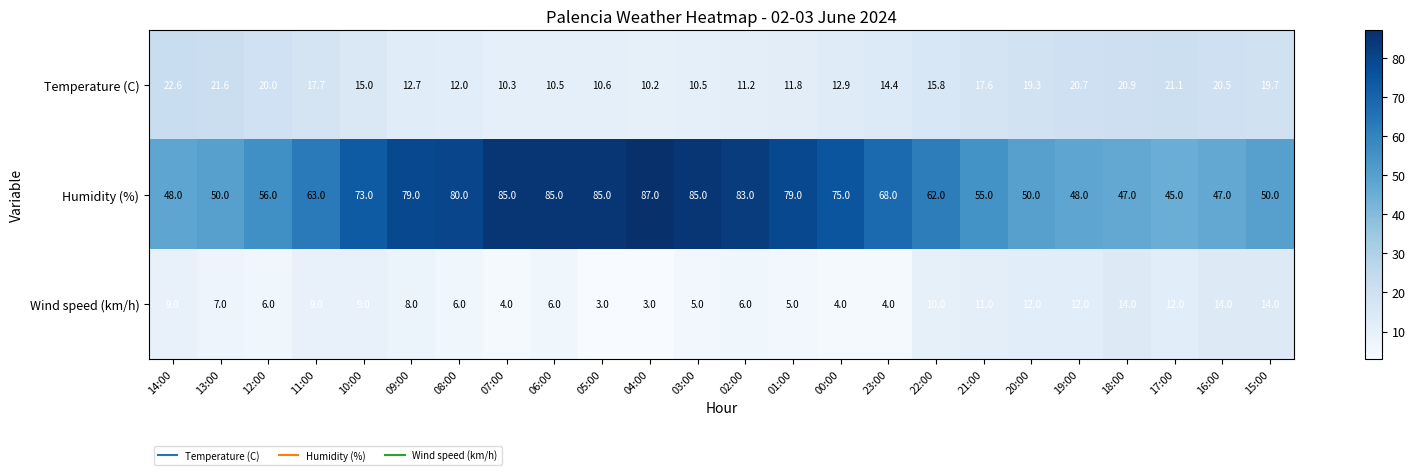

The Wind speed (km/h) series shows 3.0 at 04:00. True or false?

True